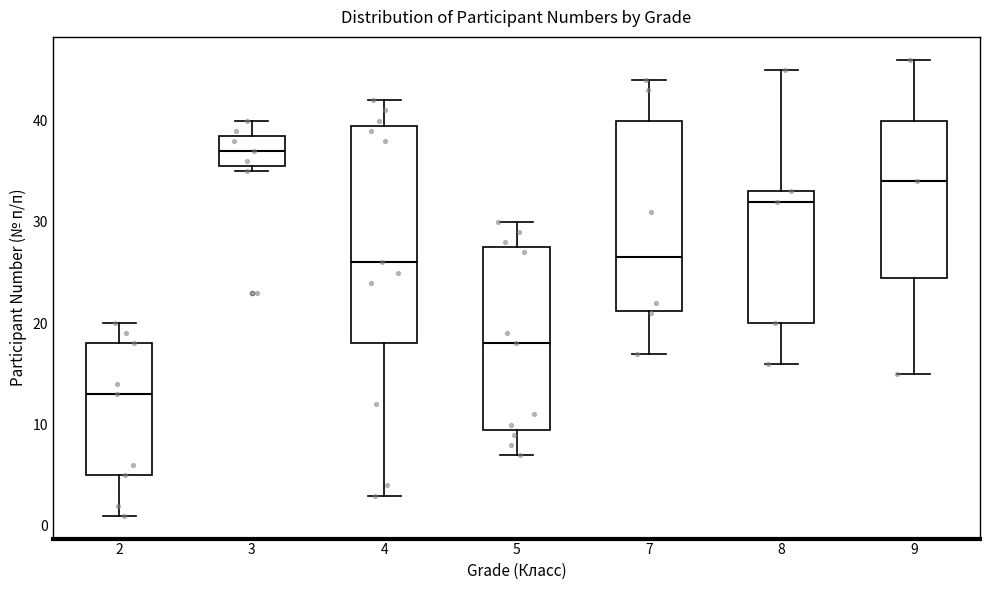

Which box has the lowest median line?

2